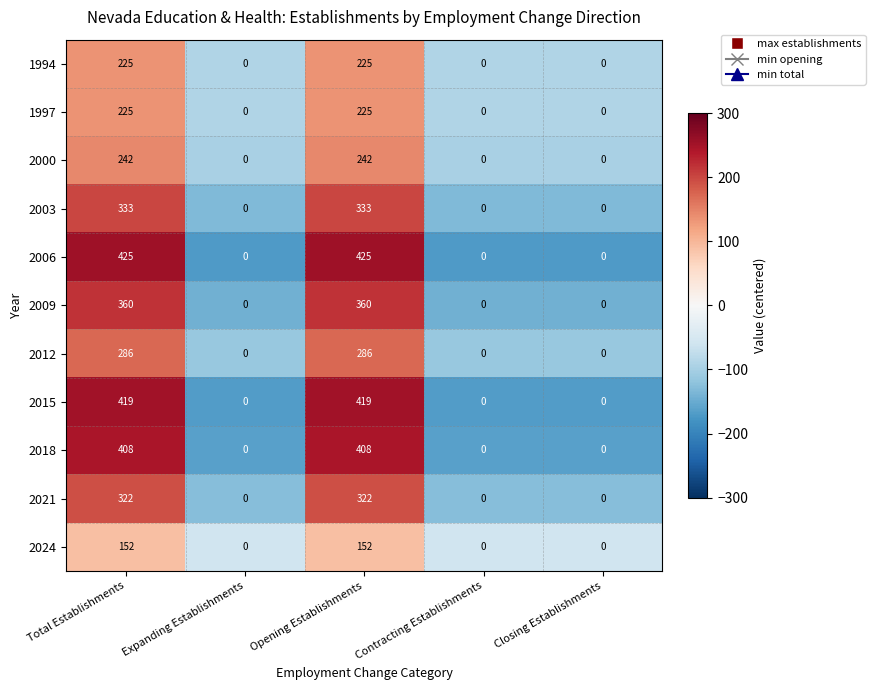

What is the maximum value shown in the chart?

425